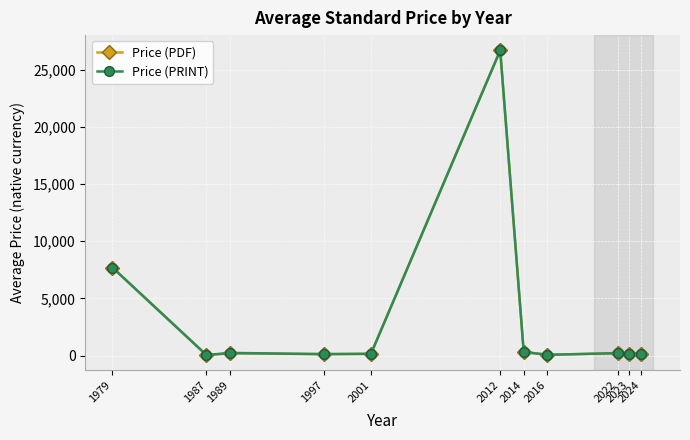

What is the maximum value shown in the chart?

26700.0